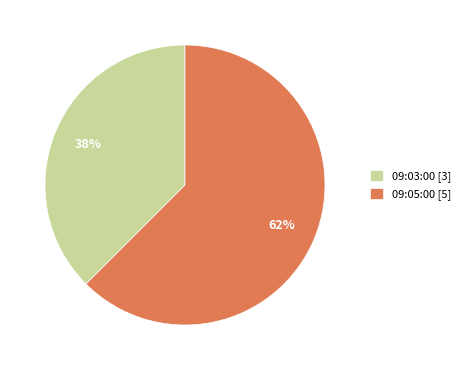

Count the number of slices in the pie.

2